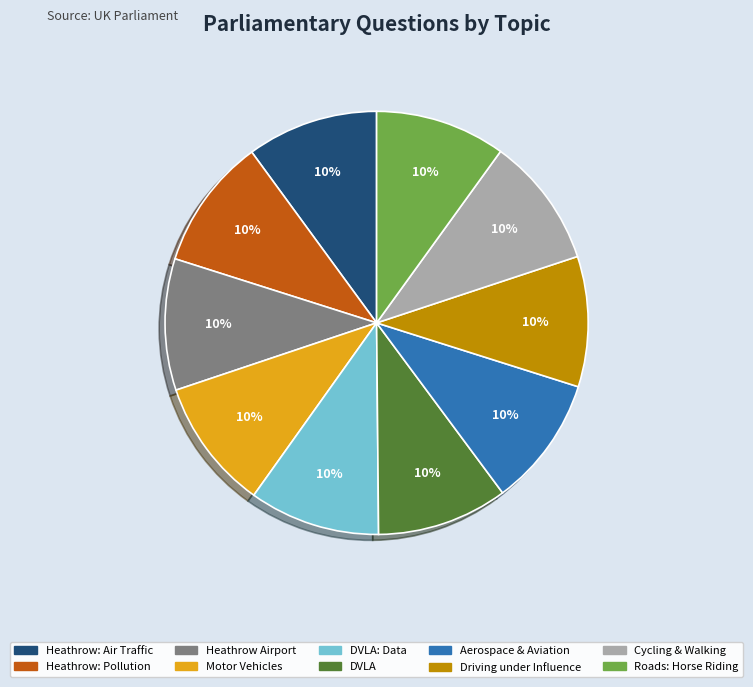

The Cycling & Walking slice represents 10% of the pie. True or false?

True